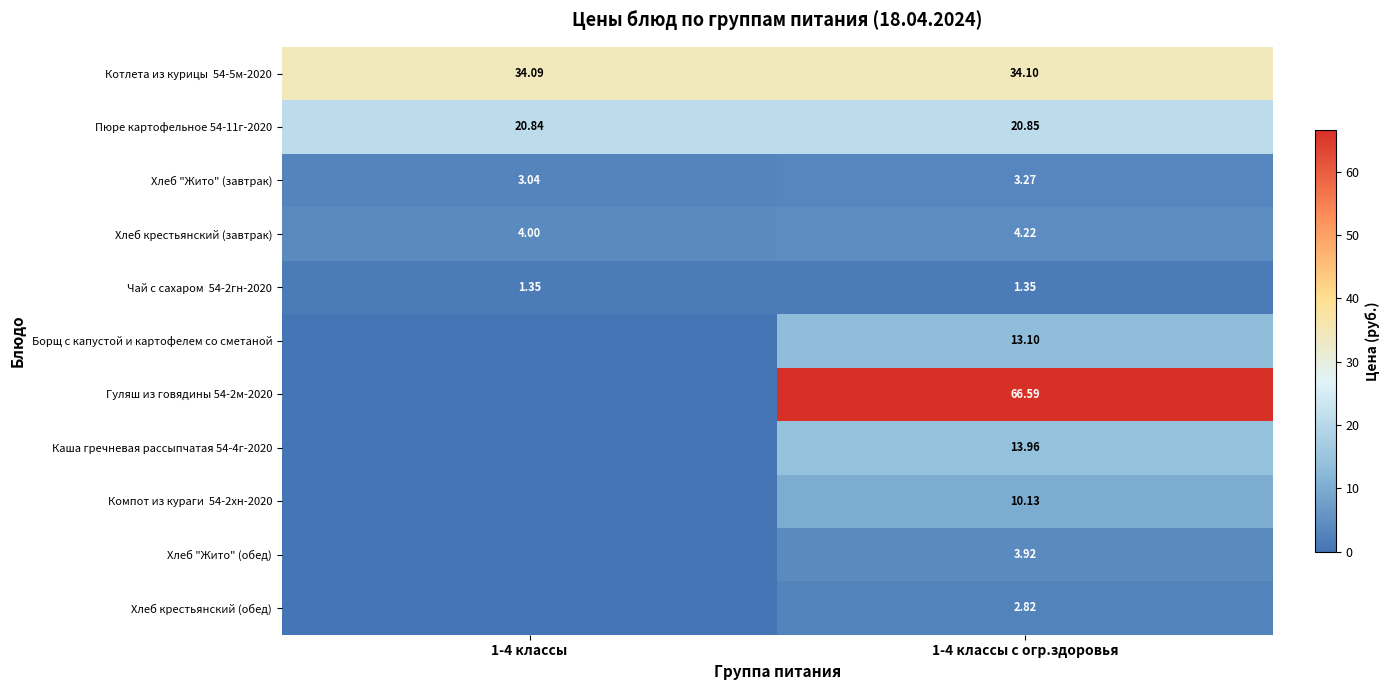

Which series has the widest spread of values?

Гуляш из говядины 54-2м-2020